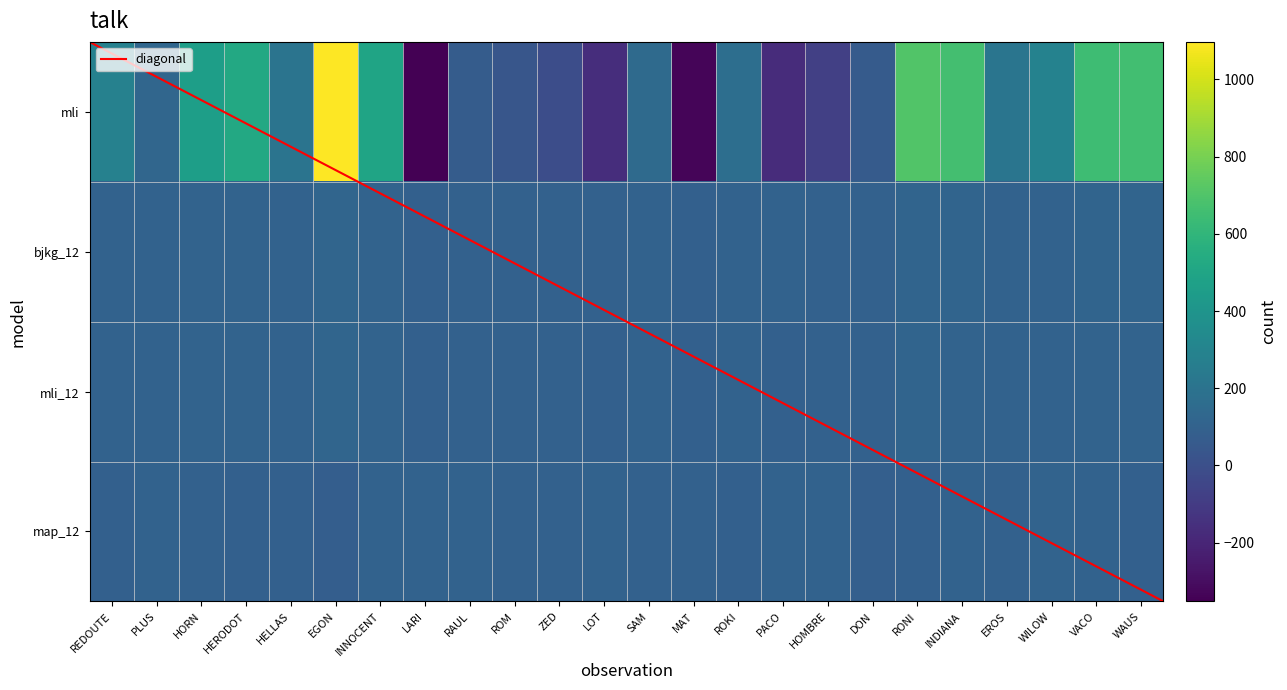

At which category is the sum across all series the highest?

EGON